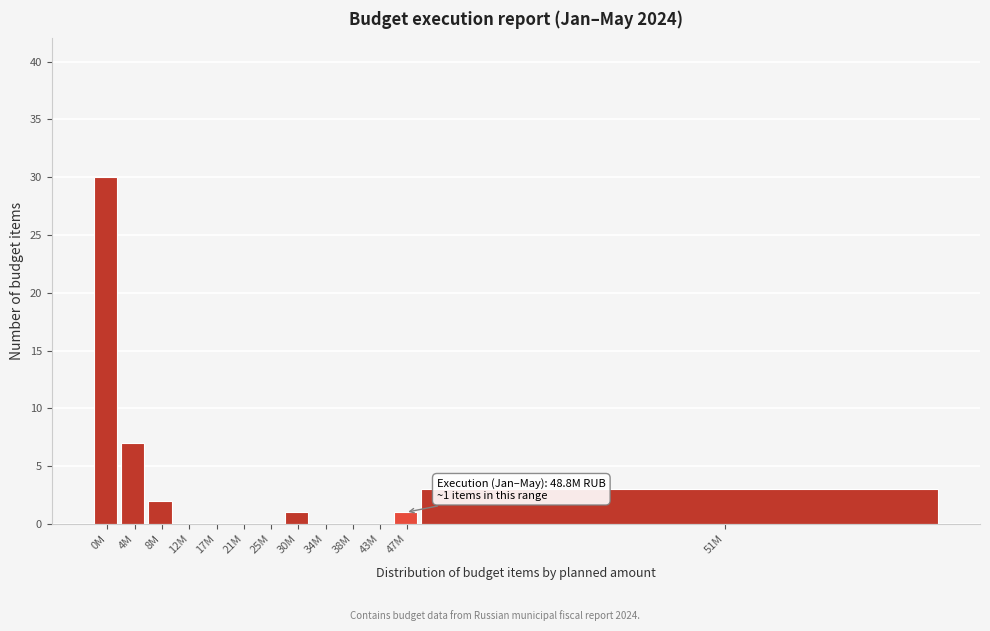

Reading left to right, list all the values displayed in this chart.

0M=30	4M=7	8M=2	12M=0	17M=0	21M=0	25M=0	30M=1	34M=0	38M=0	43M=0	47M=1	51M=3